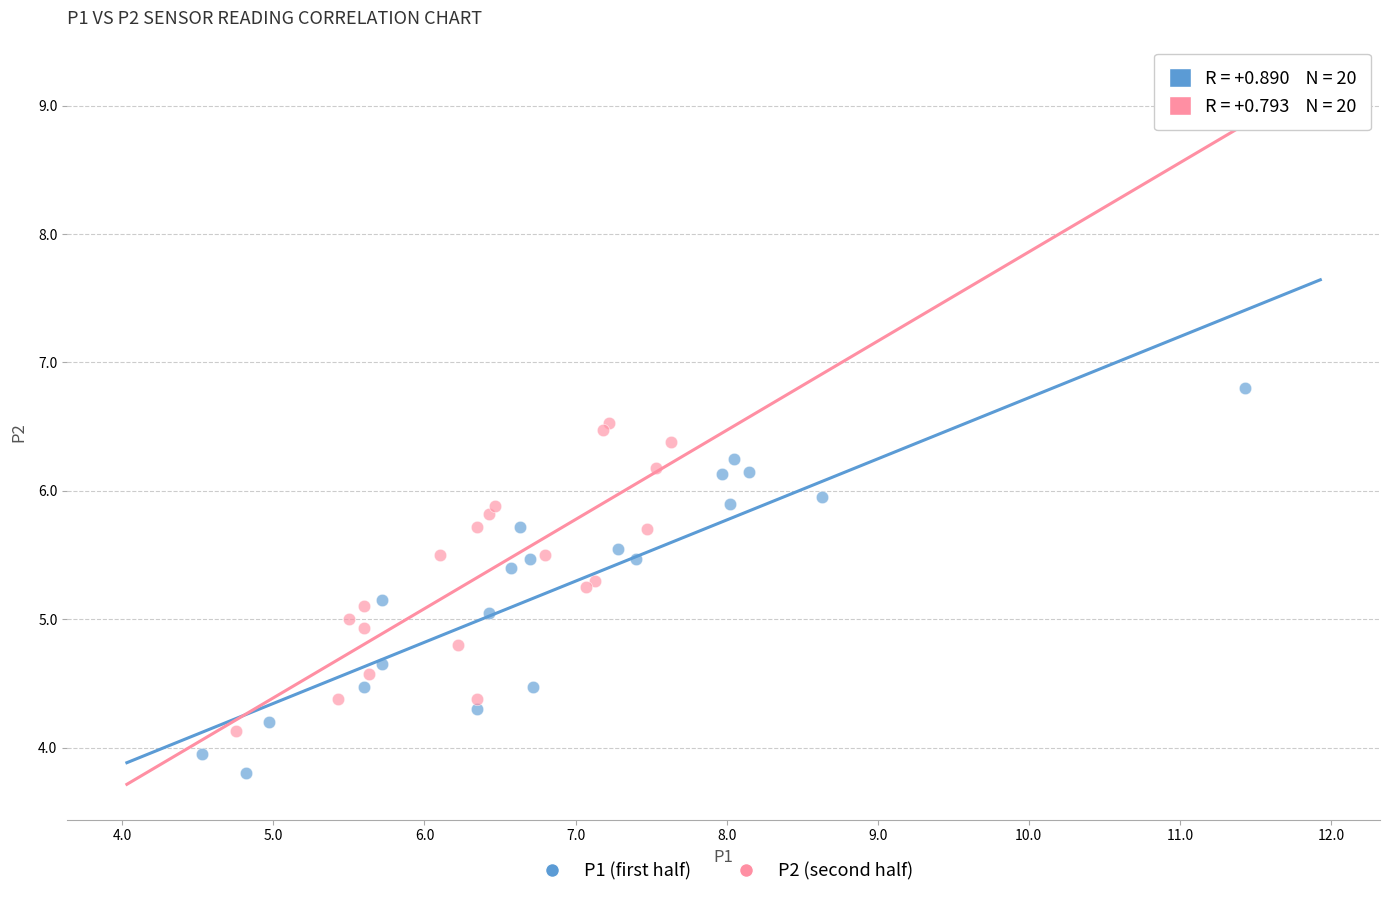

Which series has the widest spread of Y values?

P1 (first half)